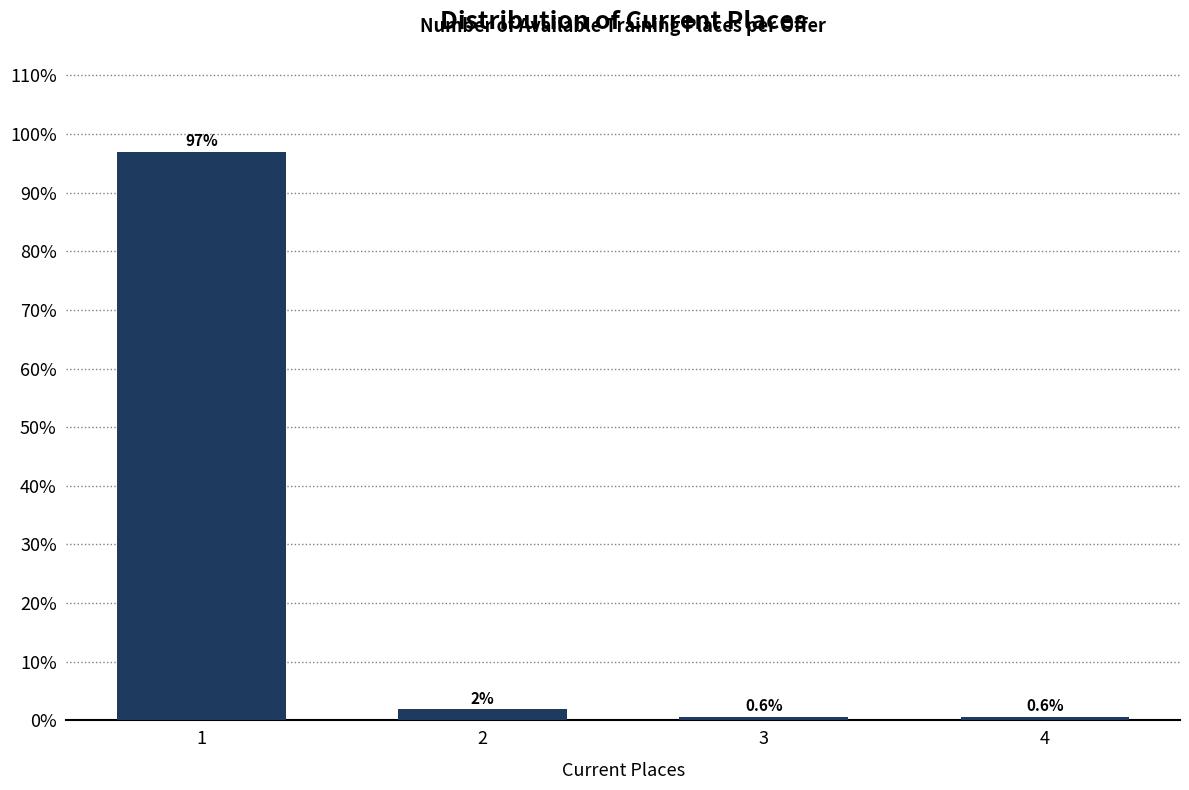

What is the greatest value displayed?

96.9